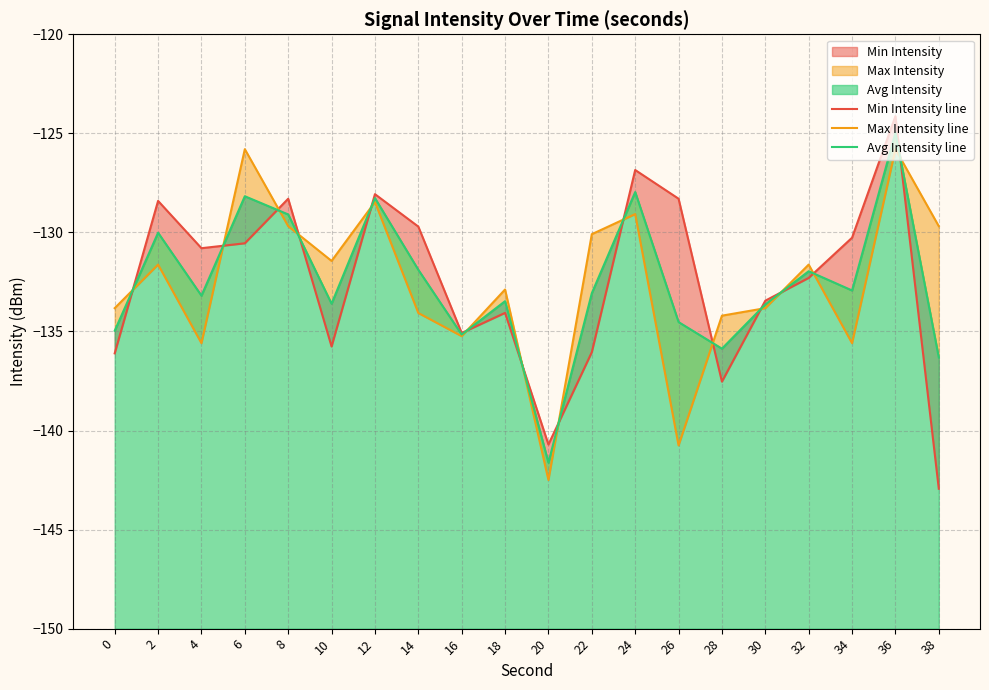

The value of Min Intensity line at 32 is -132.3. True or false?

True